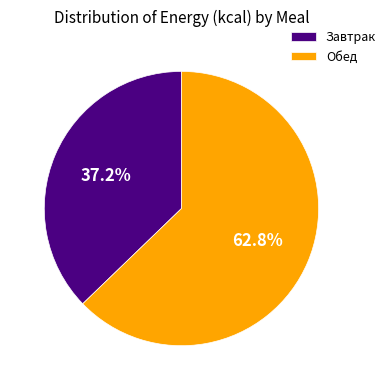

True or false: Обед accounts for 63% of the total.

True